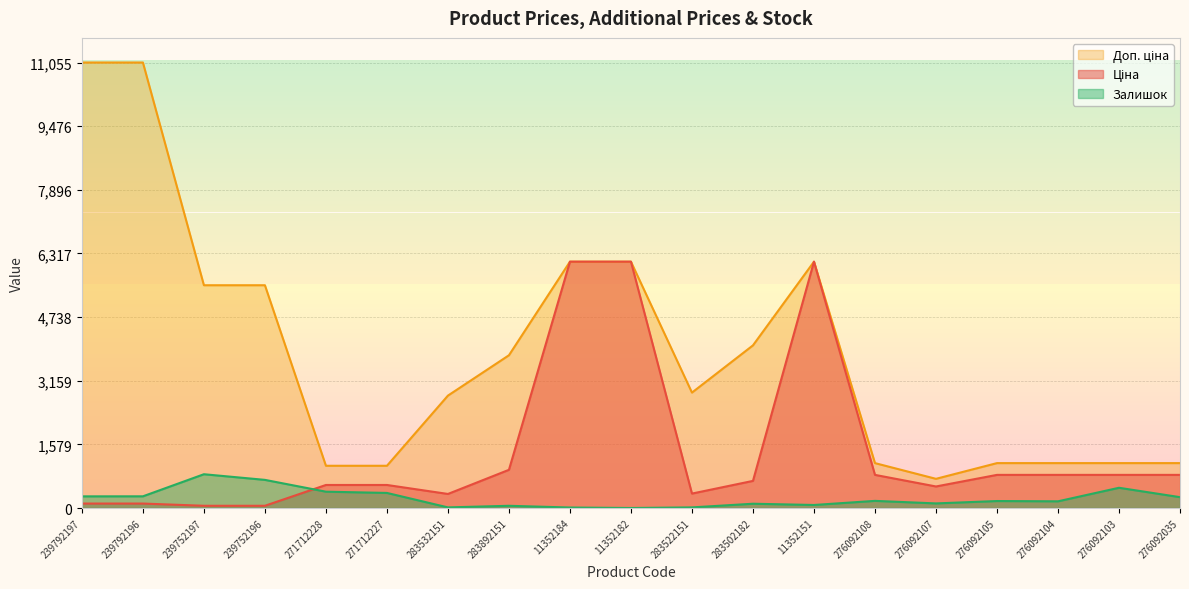

What is the label of the 15th point from the right?

271712228